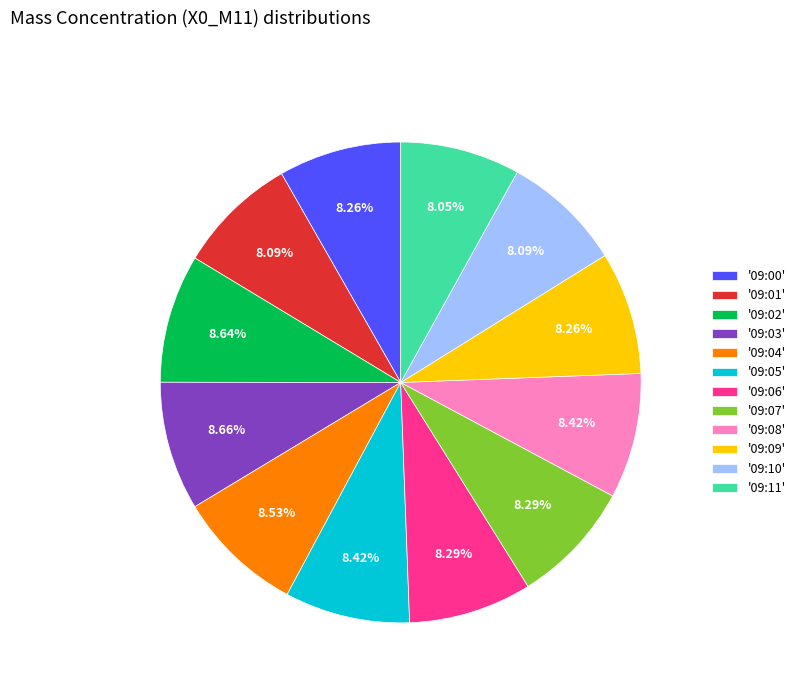

Approximately how many times larger is the value at '09:09' compared to '09:05'?

1.0